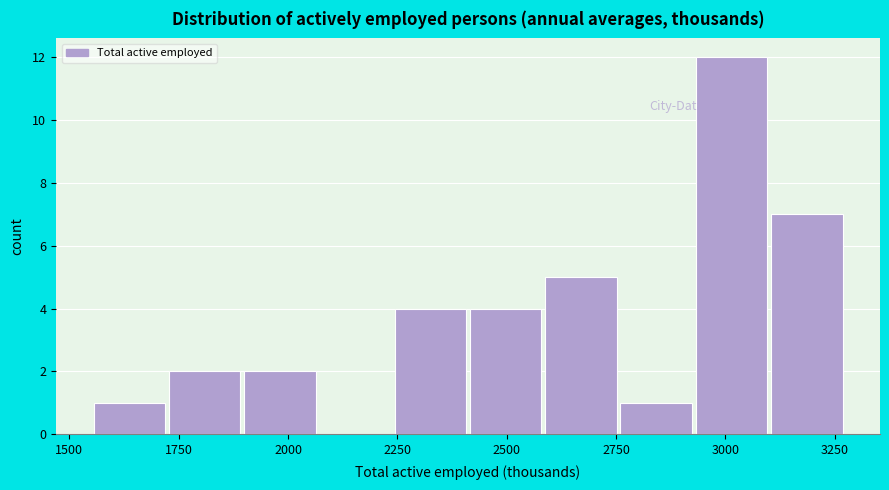

Read against the x-axis, roughly where is the centre of the tallest bar?

3000